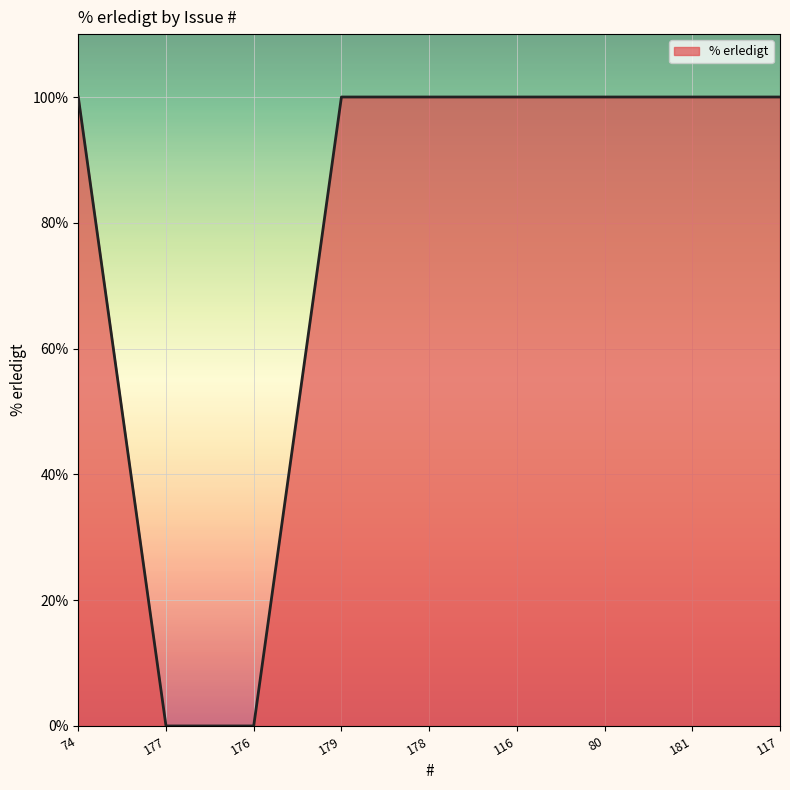

The value at 74 is 100. True or false?

True